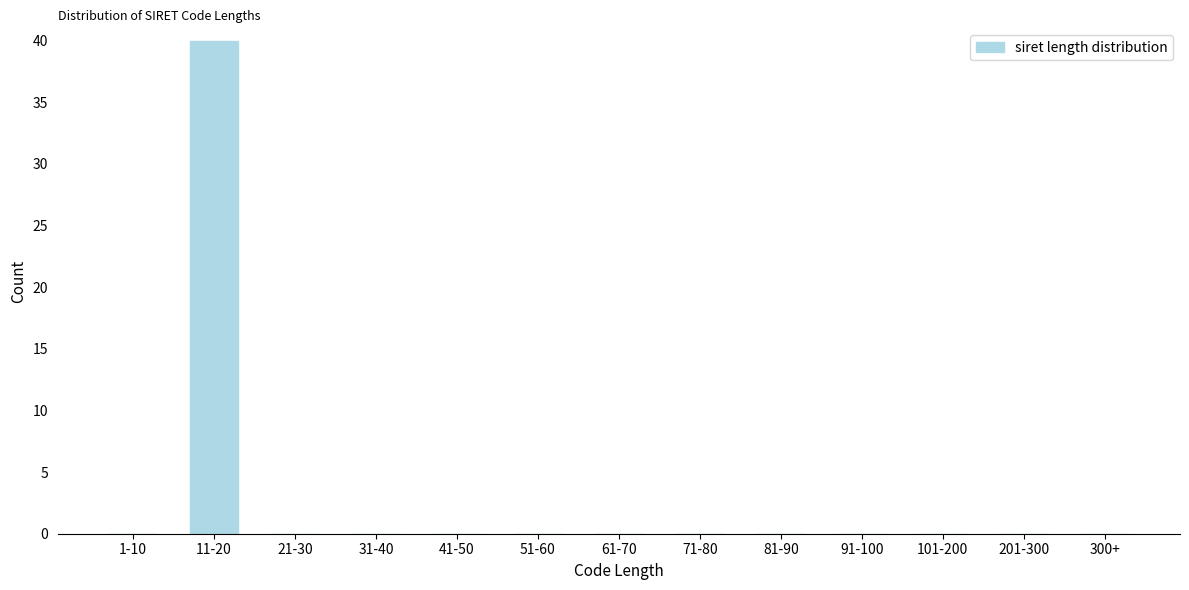

Reading left to right, extract all data points from this chart.

1-10=0	11-20=40	21-30=0	31-40=0	41-50=0	51-60=0	61-70=0	71-80=0	81-90=0	91-100=0	101-200=0	201-300=0	300+=0